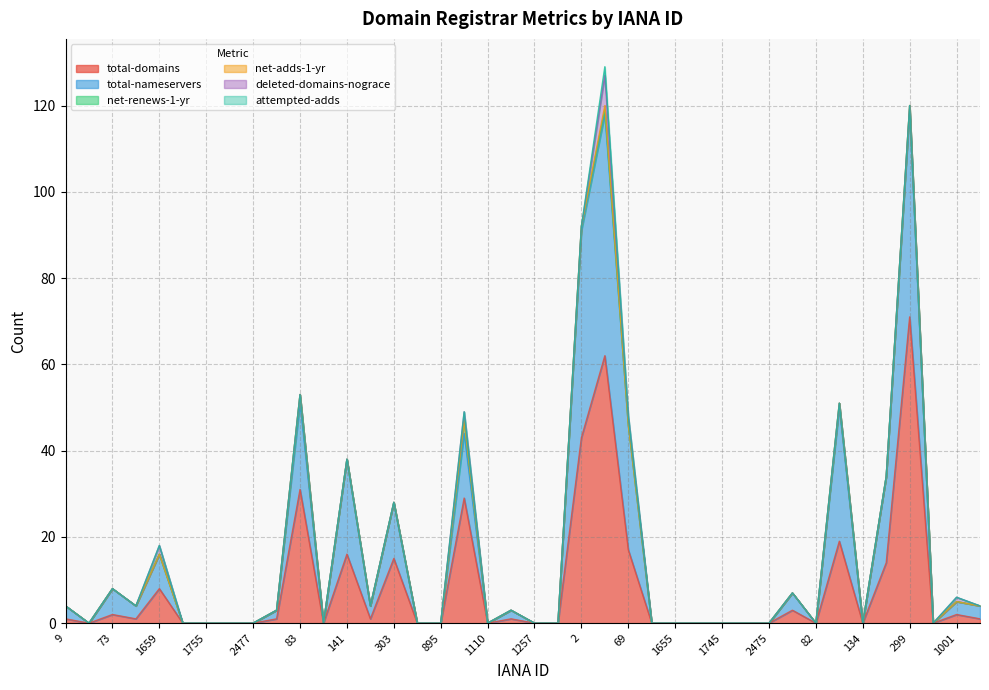

Which series has the largest range (max minus min)?

total-domains